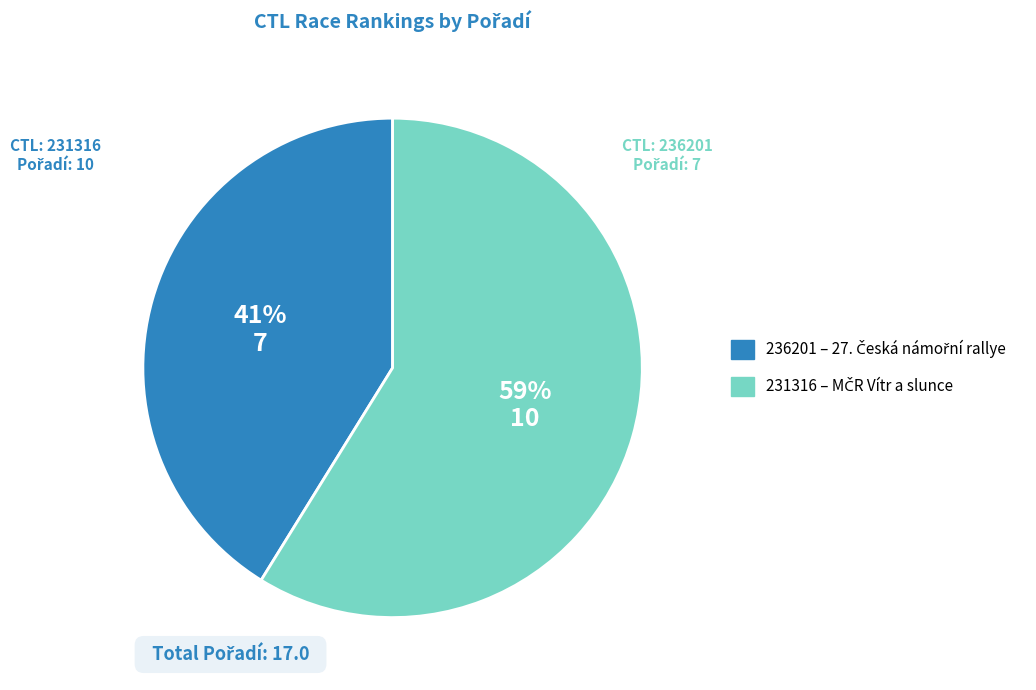

Is there any slice that represents more than half of the pie?

Yes